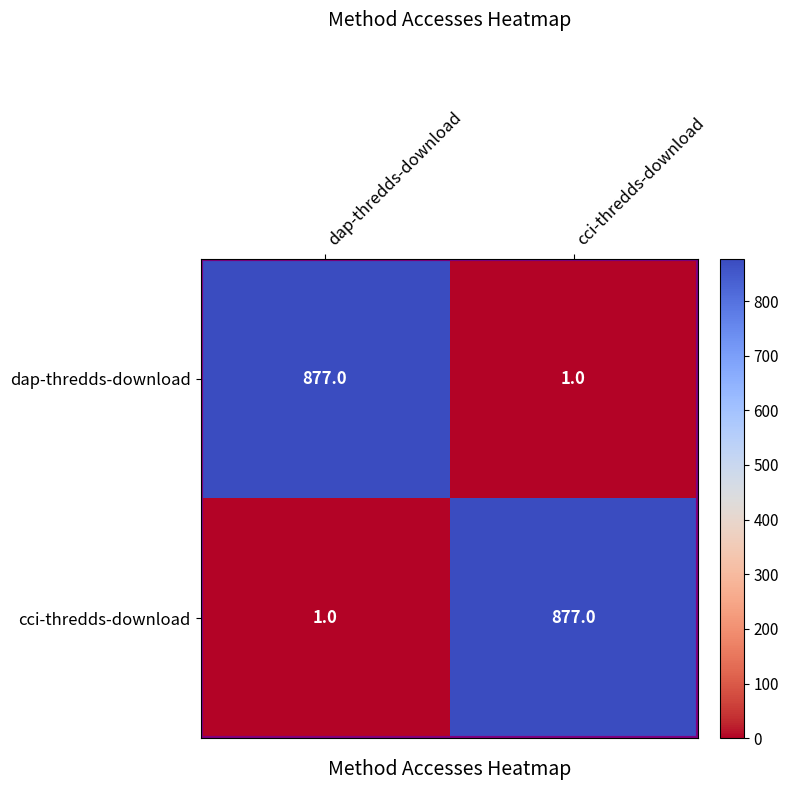

How many data points in cci-thredds-download are less than 877?

1